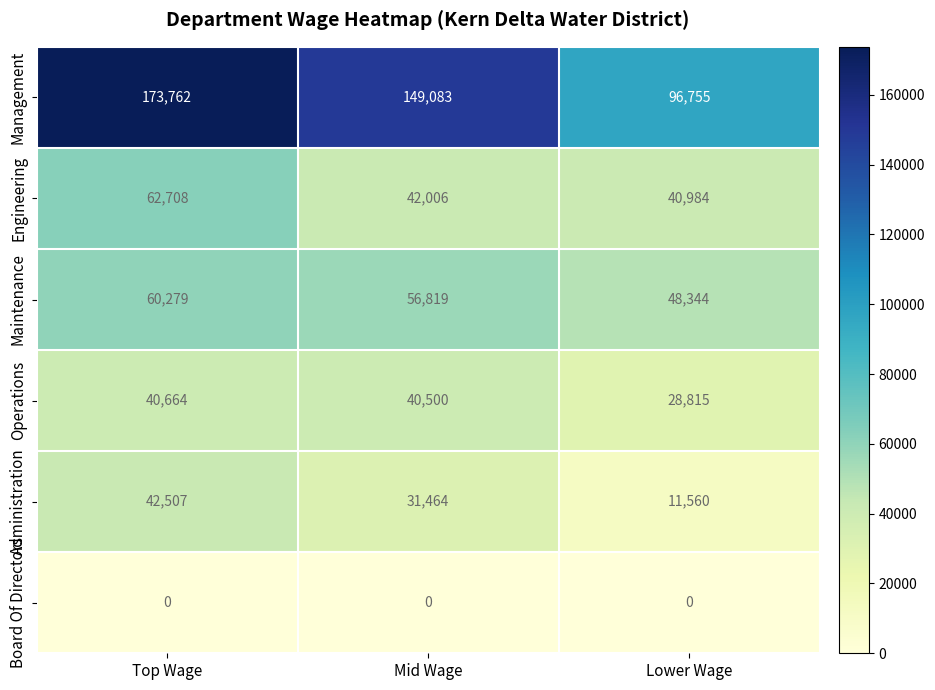

Reading left to right, extract all data points from this chart.

Management: Top Wage=173762	Mid Wage=149083	Lower Wage=96755
Engineering: Top Wage=62708	Mid Wage=42006	Lower Wage=40984
Maintenance: Top Wage=60279	Mid Wage=56819	Lower Wage=48344
Operations: Top Wage=40664	Mid Wage=40500	Lower Wage=28815
Administration: Top Wage=42507	Mid Wage=31464	Lower Wage=11560
Board Of Directors: Top Wage=0	Mid Wage=0	Lower Wage=0